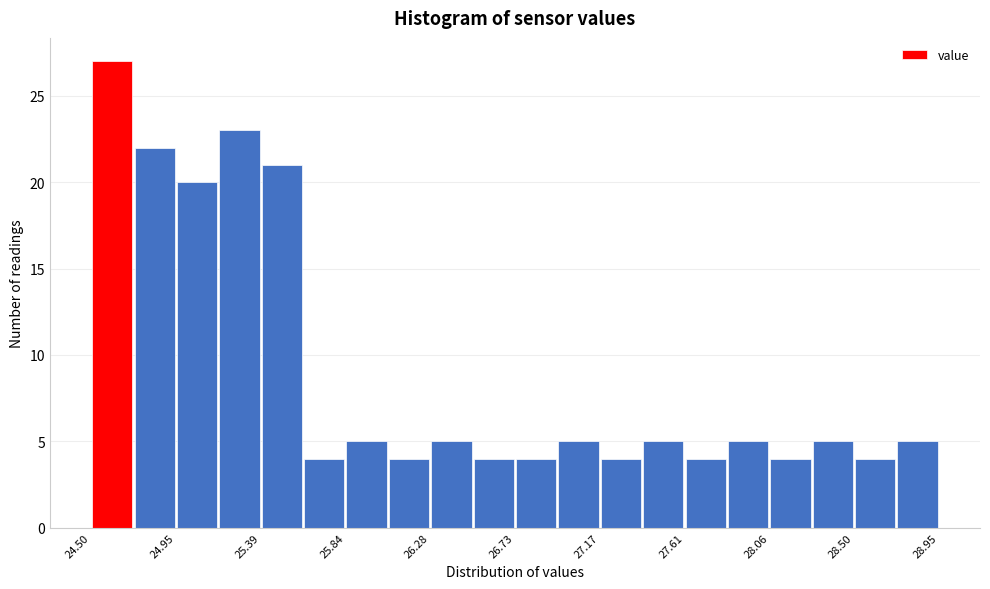

How tall is the bar that spans 24.50 to 24.70 on the x-axis? Neither the bar edges nor the heights are printed on the chart, so give them approximately, as read against the axes.

27